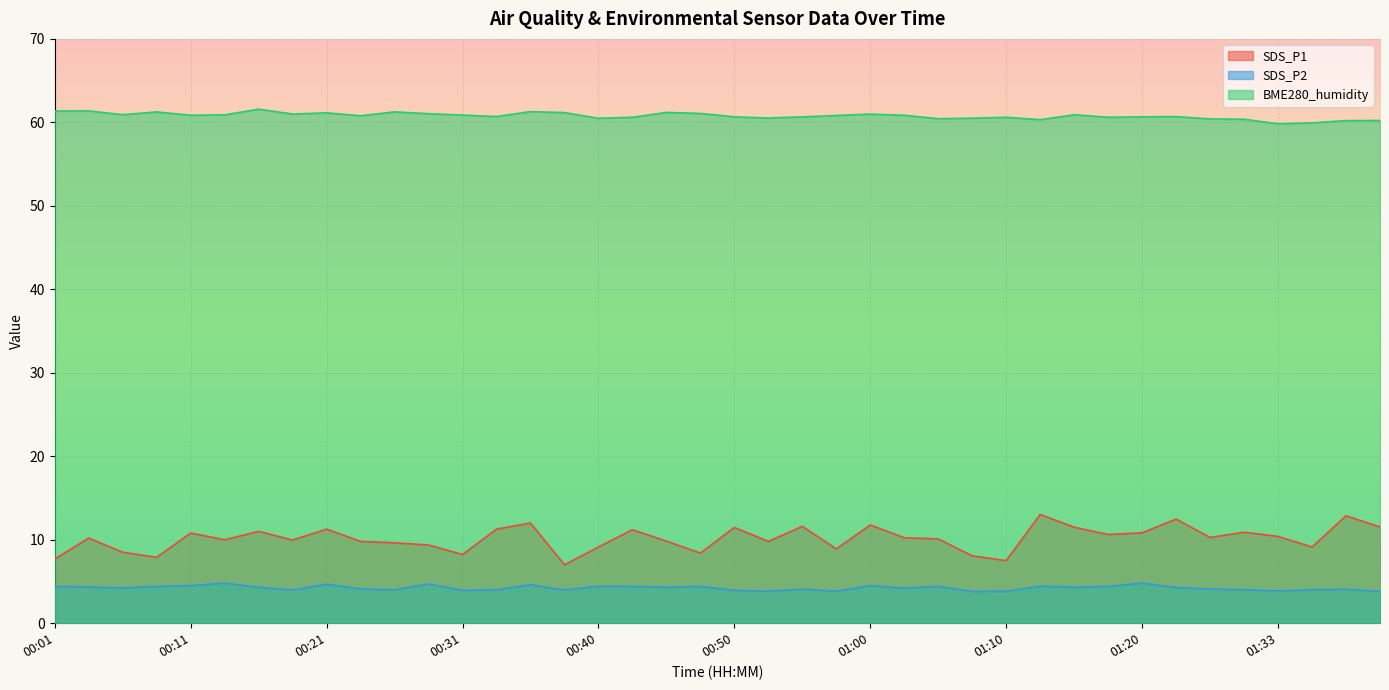

Count the number of data series in this chart.

3